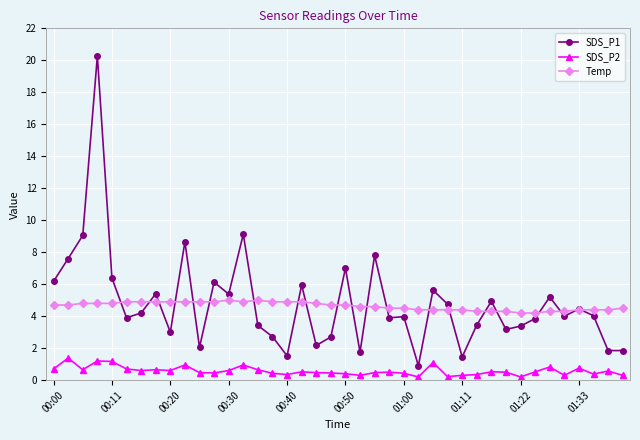

Which series has the largest range (max minus min)?

SDS_P1